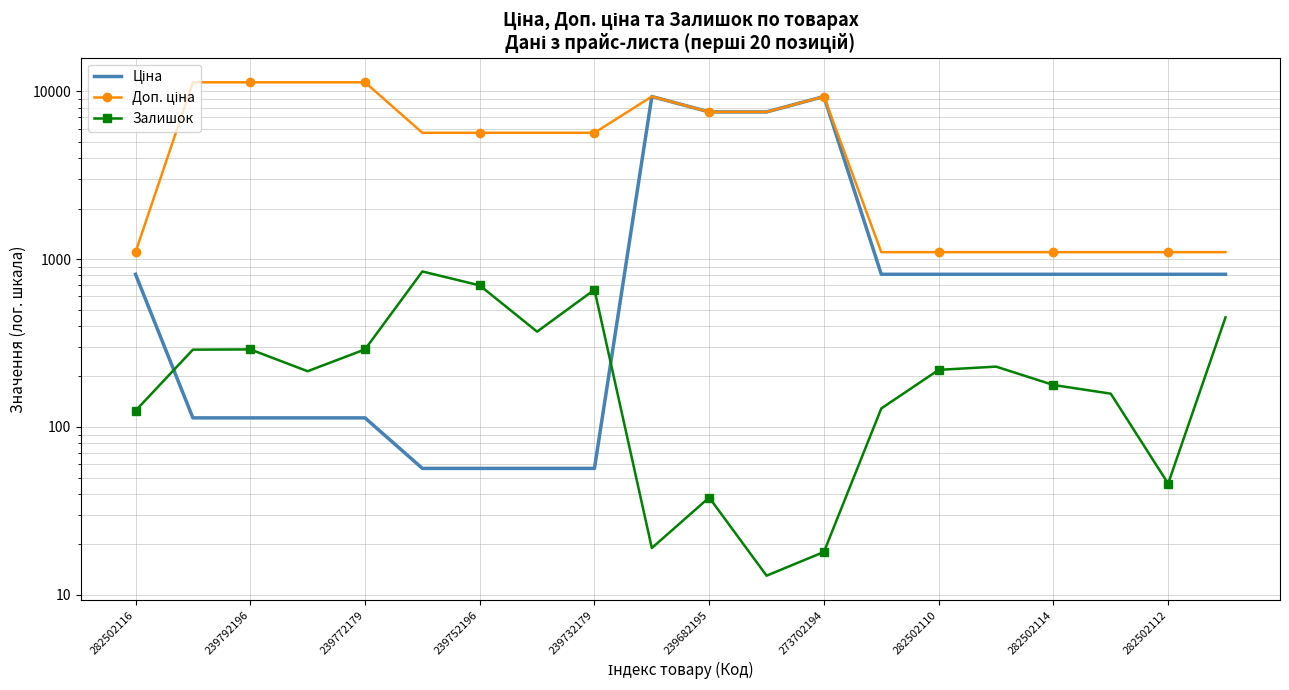

What is the maximum value shown in the chart?

11334.0